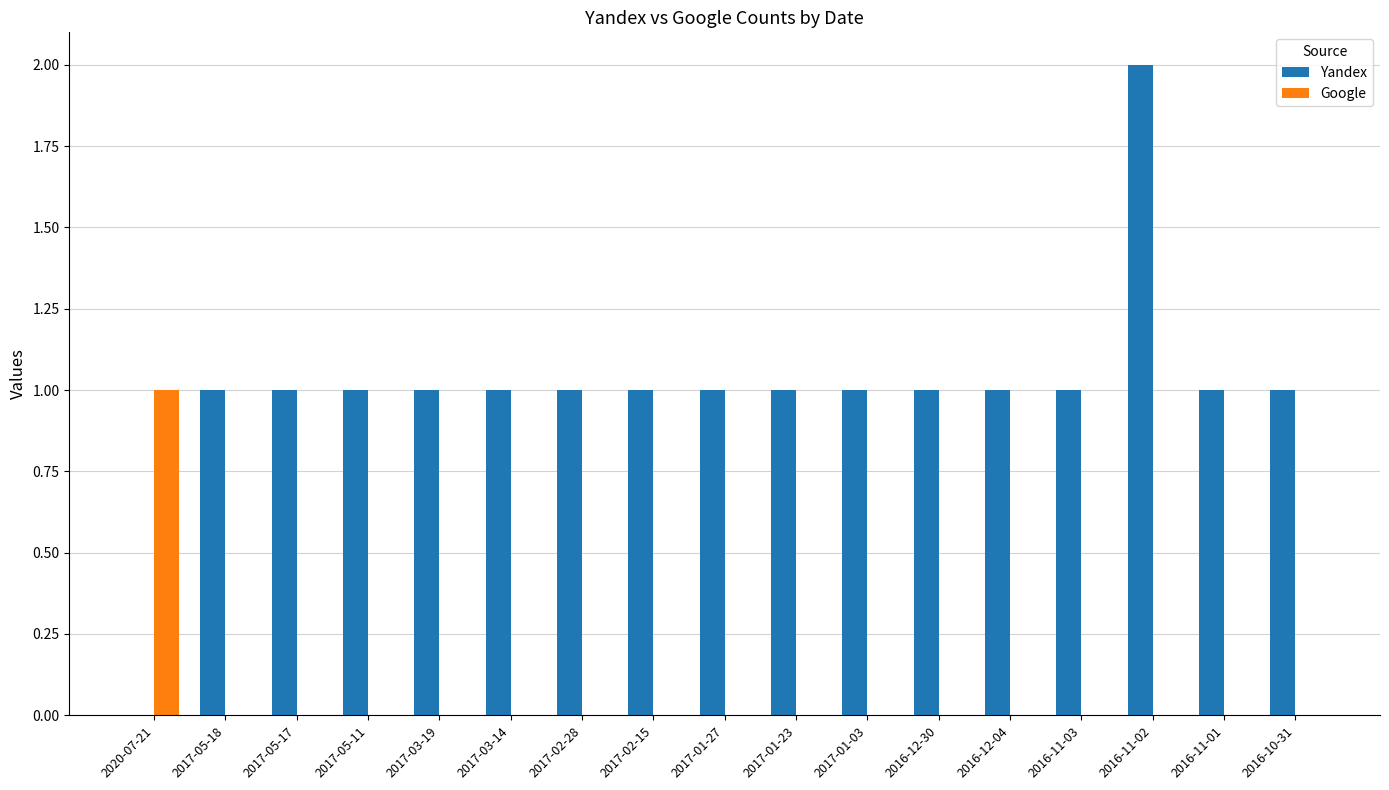

The Yandex series shows 0 at 2017-03-19. True or false?

False